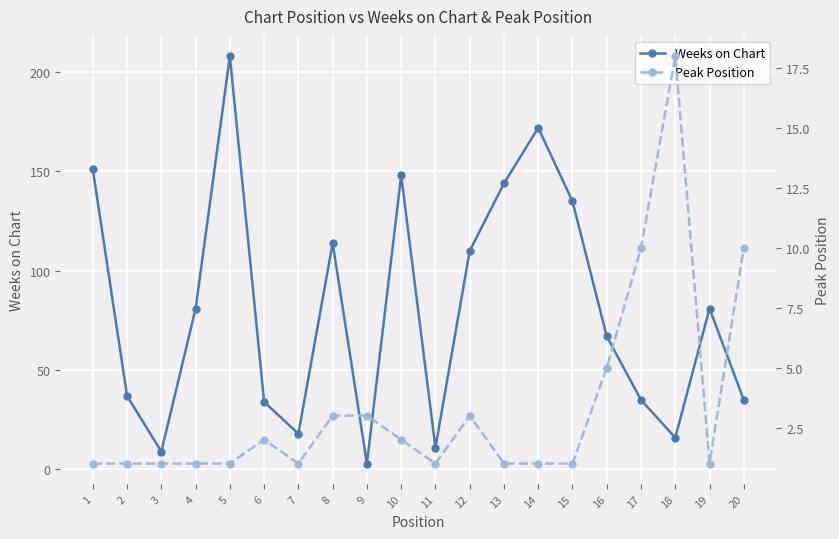

Where do Weeks on Chart and Peak Position first cross each other?

17 and 18